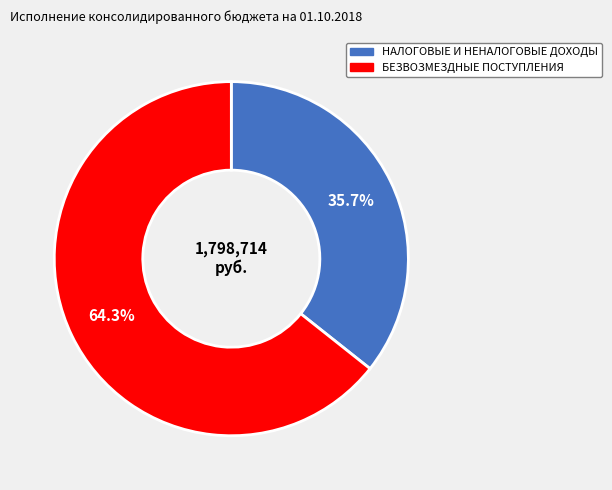

Combined, do НАЛОГОВЫЕ И НЕНАЛОГОВЫЕ ДОХОДЫ and БЕЗВОЗМЕЗДНЫЕ ПОСТУПЛЕНИЯ account for over 50%?

Yes